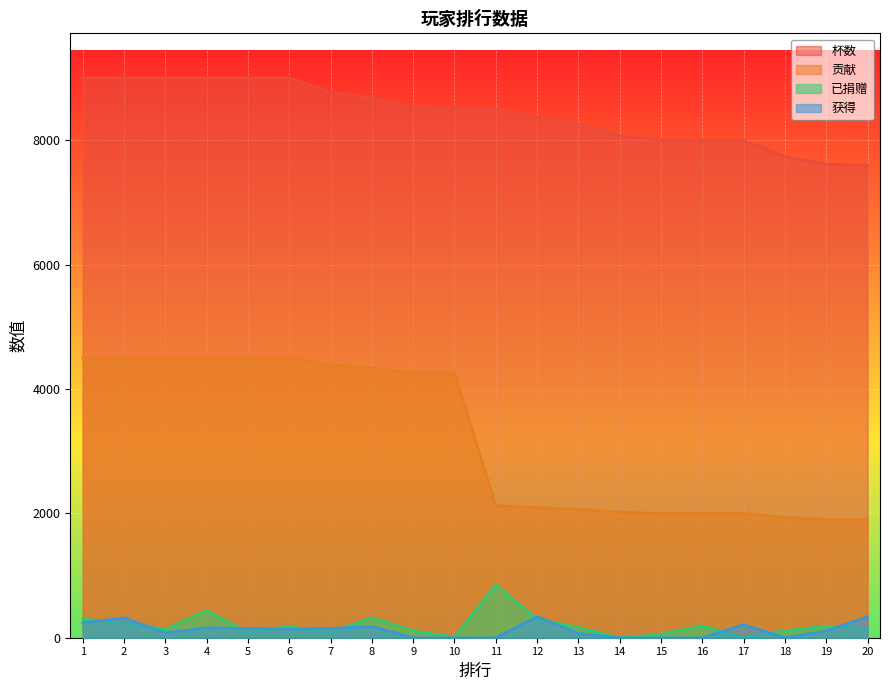

Which series has the largest range (max minus min)?

贡献